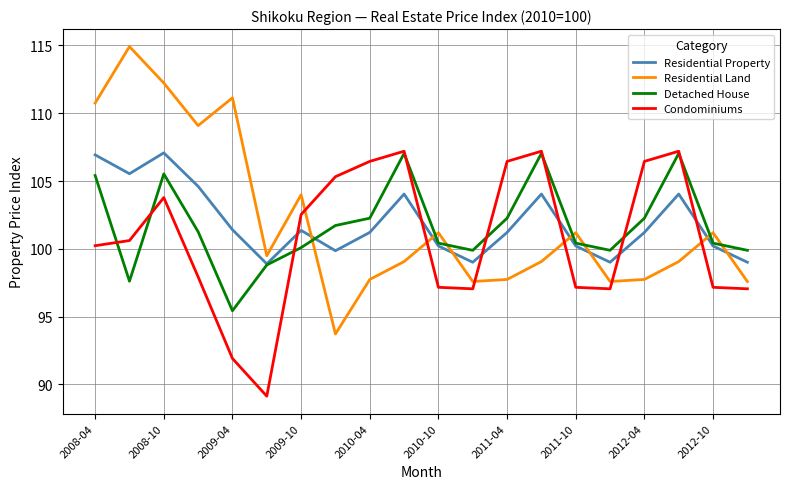

How many interior local valleys does the Residential Property series have?

5